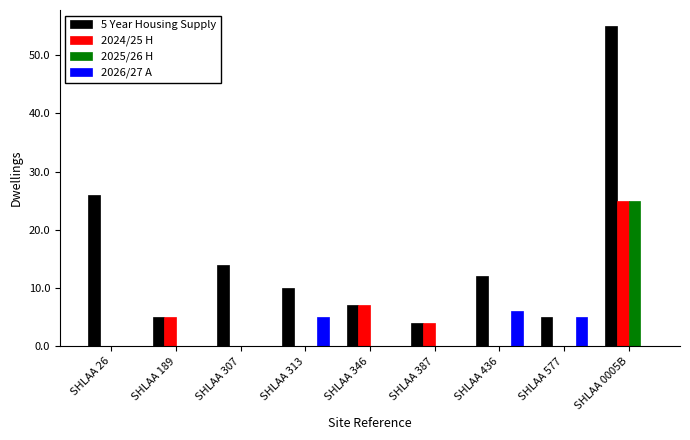

What is the maximum value shown in the chart?

55